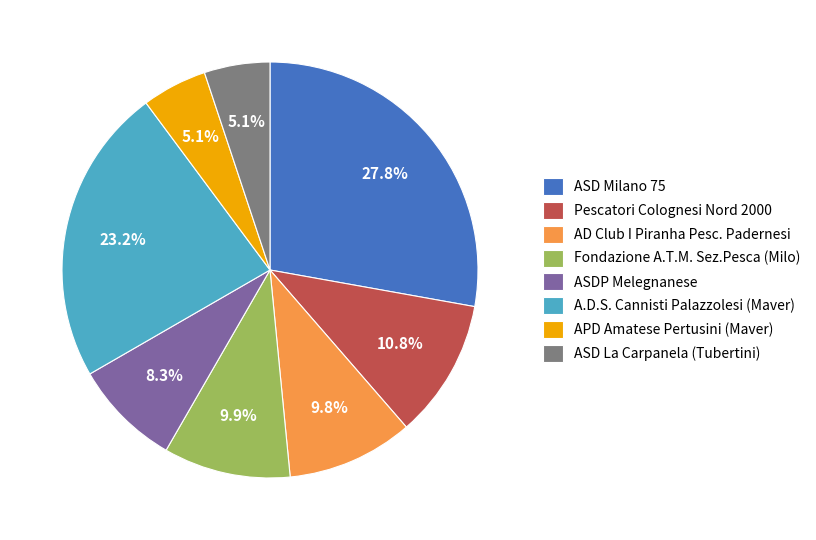

Which slice is the largest?

ASD Milano 75